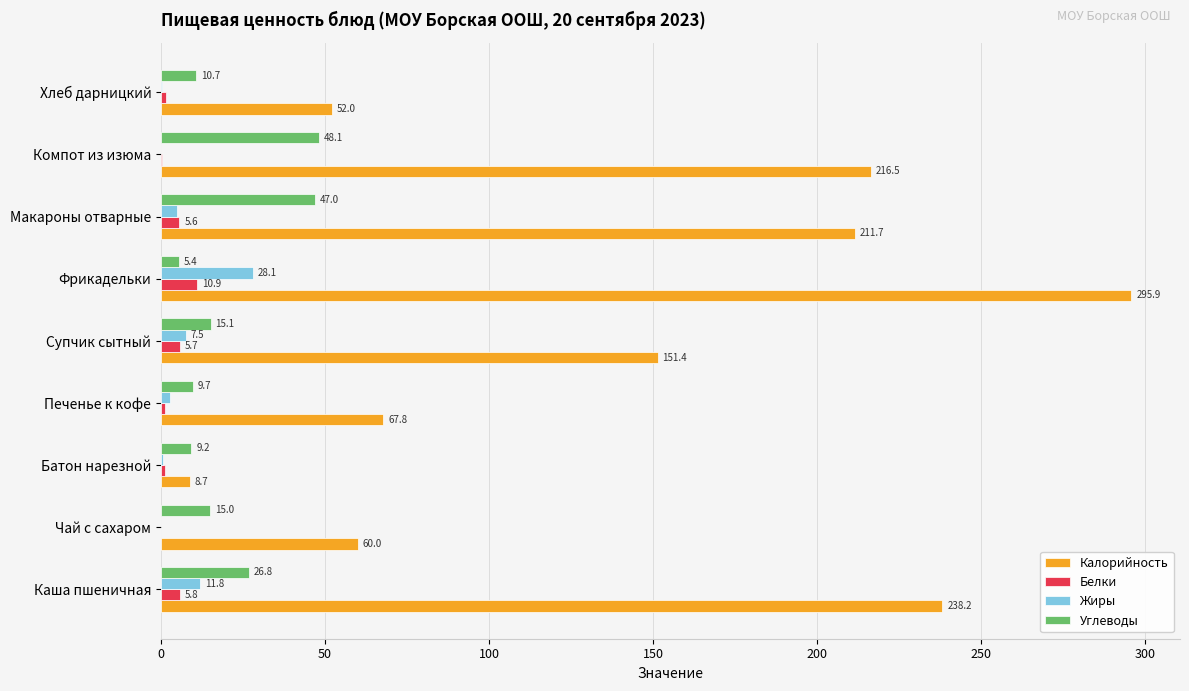

At which label is Углеводы closest to 26?

Каша пшеничная